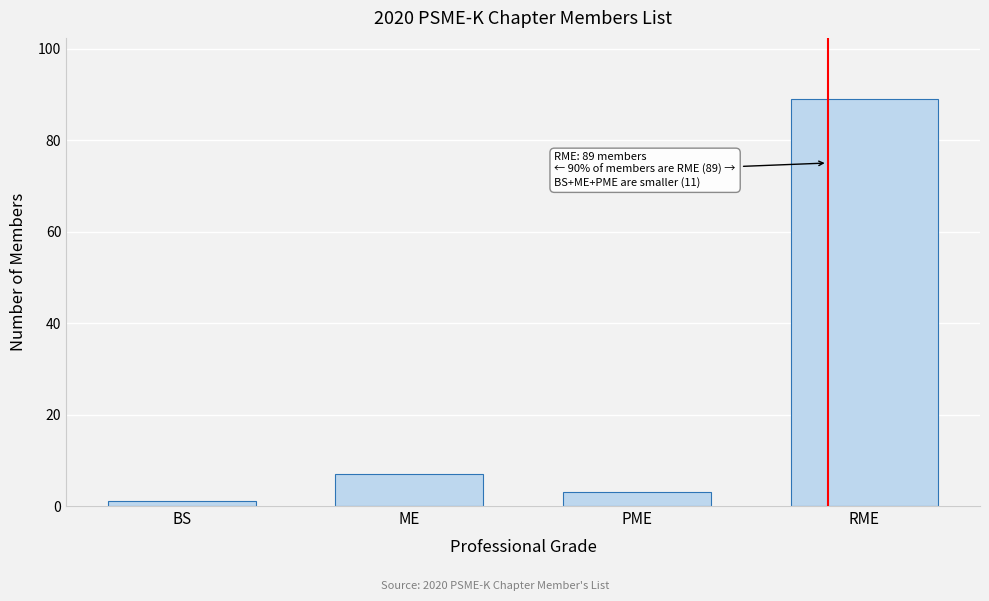

Reading right to left, what are all the values shown in this chart?

RME=89	PME=3	ME=7	BS=1